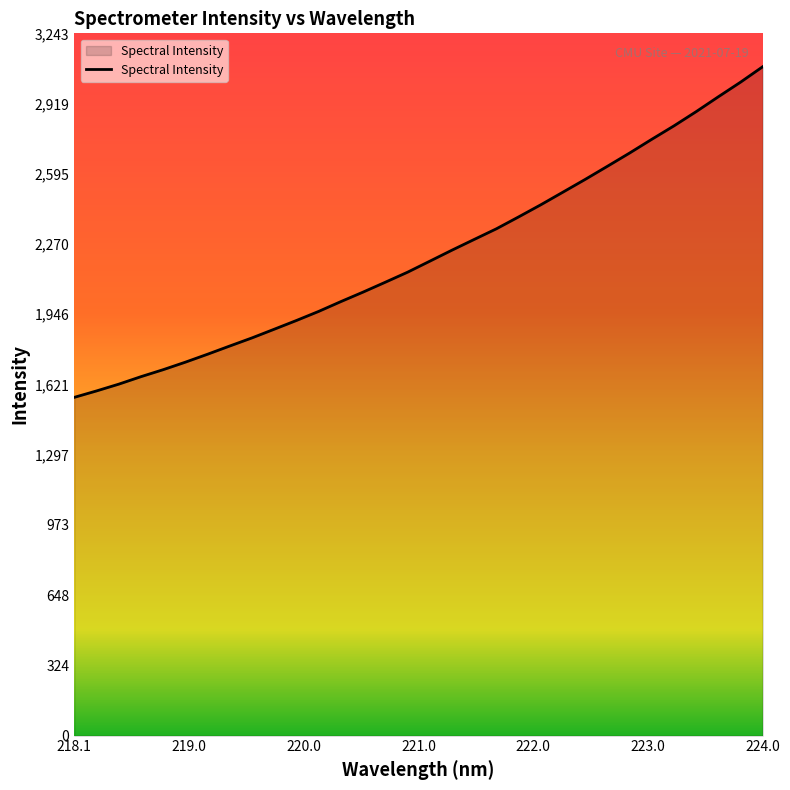

How many distinct data groups are displayed?

1